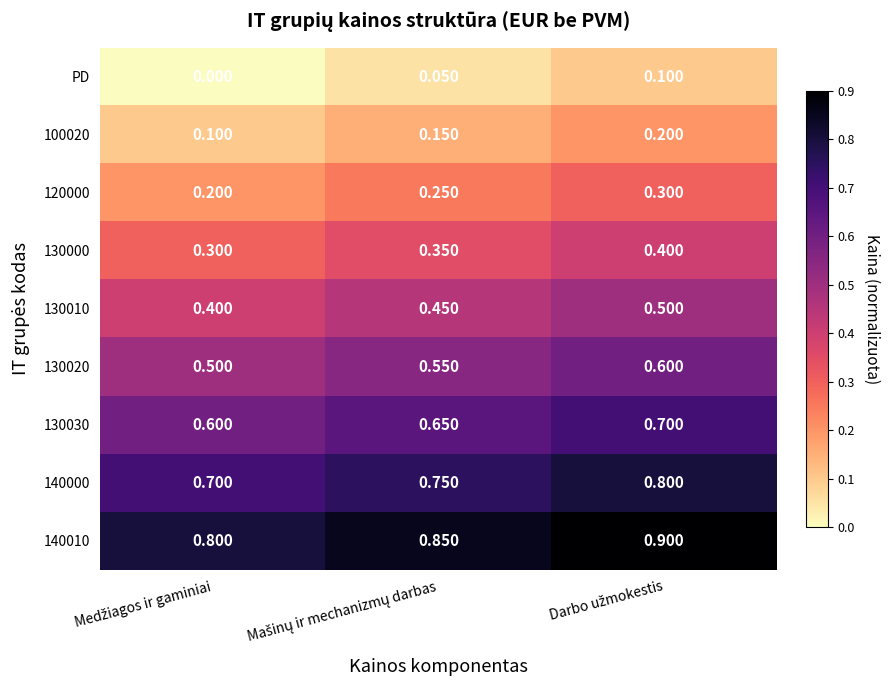

Reading left to right, what are all the values shown in this chart?

PD: Medžiagos ir gaminiai=0.0	Mašinų ir mechanizmų darbas=0.1	Darbo užmokestis=0.1
100020: Medžiagos ir gaminiai=0.1	Mašinų ir mechanizmų darbas=0.1	Darbo užmokestis=0.2
120000: Medžiagos ir gaminiai=0.2	Mašinų ir mechanizmų darbas=0.2	Darbo užmokestis=0.3
130000: Medžiagos ir gaminiai=0.3	Mašinų ir mechanizmų darbas=0.3	Darbo užmokestis=0.4
130010: Medžiagos ir gaminiai=0.4	Mašinų ir mechanizmų darbas=0.5	Darbo užmokestis=0.5
130020: Medžiagos ir gaminiai=0.5	Mašinų ir mechanizmų darbas=0.6	Darbo užmokestis=0.6
130030: Medžiagos ir gaminiai=0.6	Mašinų ir mechanizmų darbas=0.7	Darbo užmokestis=0.7
140000: Medžiagos ir gaminiai=0.7	Mašinų ir mechanizmų darbas=0.8	Darbo užmokestis=0.8
140010: Medžiagos ir gaminiai=0.8	Mašinų ir mechanizmų darbas=0.8	Darbo užmokestis=0.9